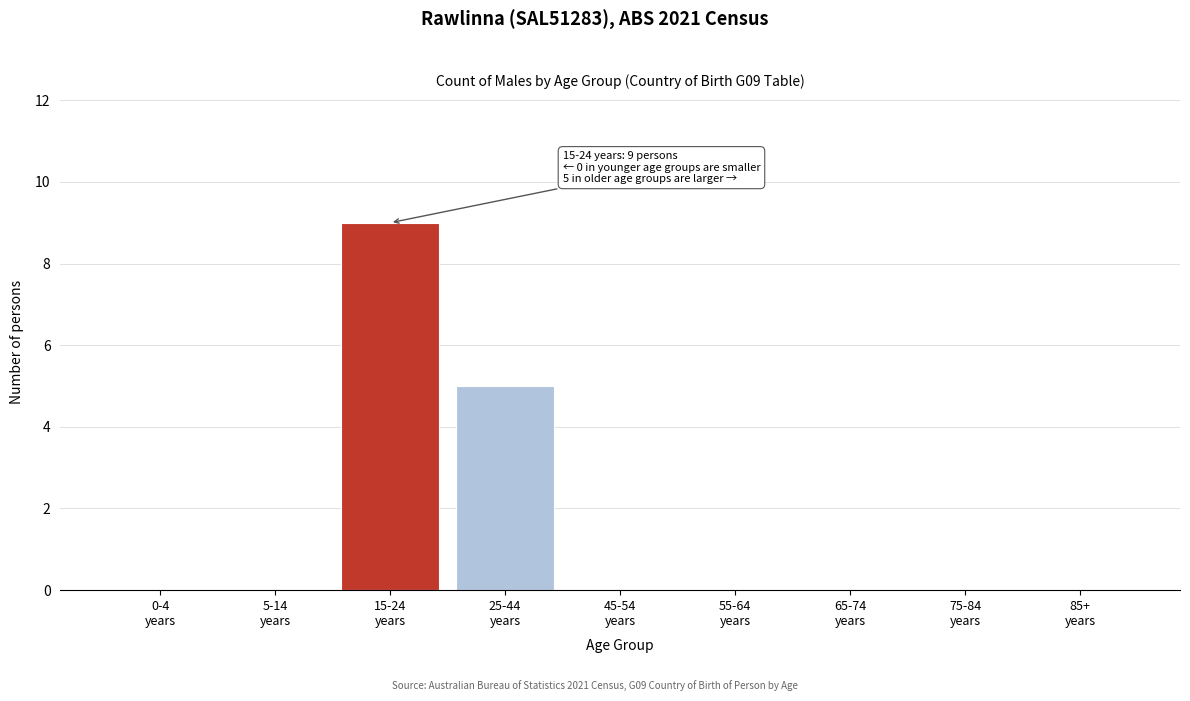

What is the greatest value displayed?

9